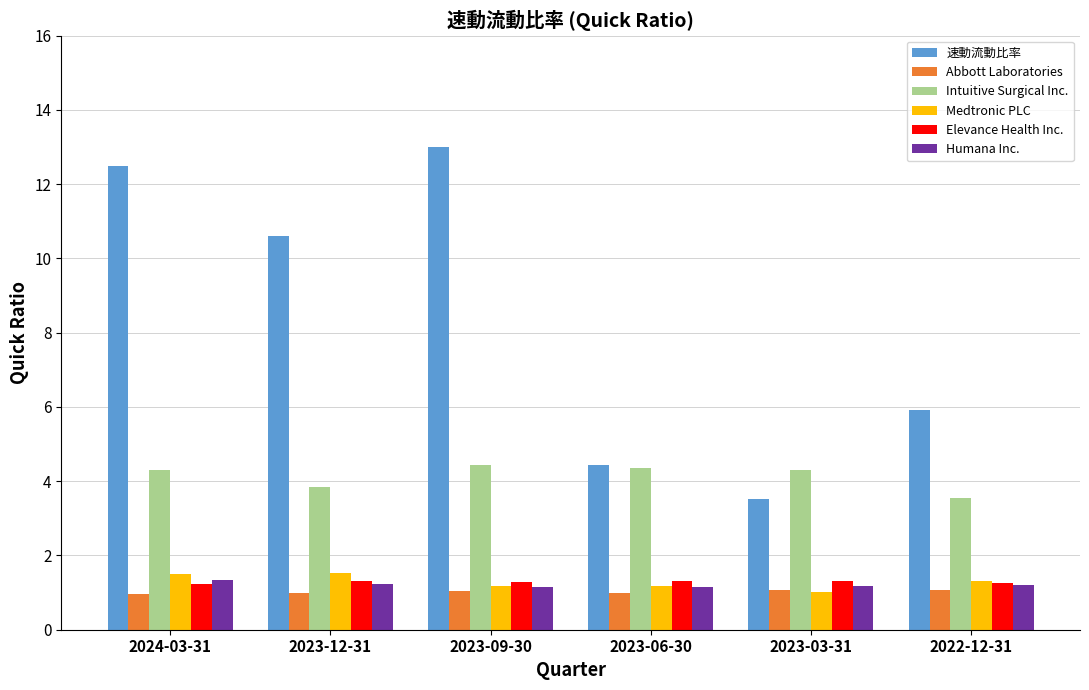

What is the spread (max minus min) of values at 2022-12-31?

4.9